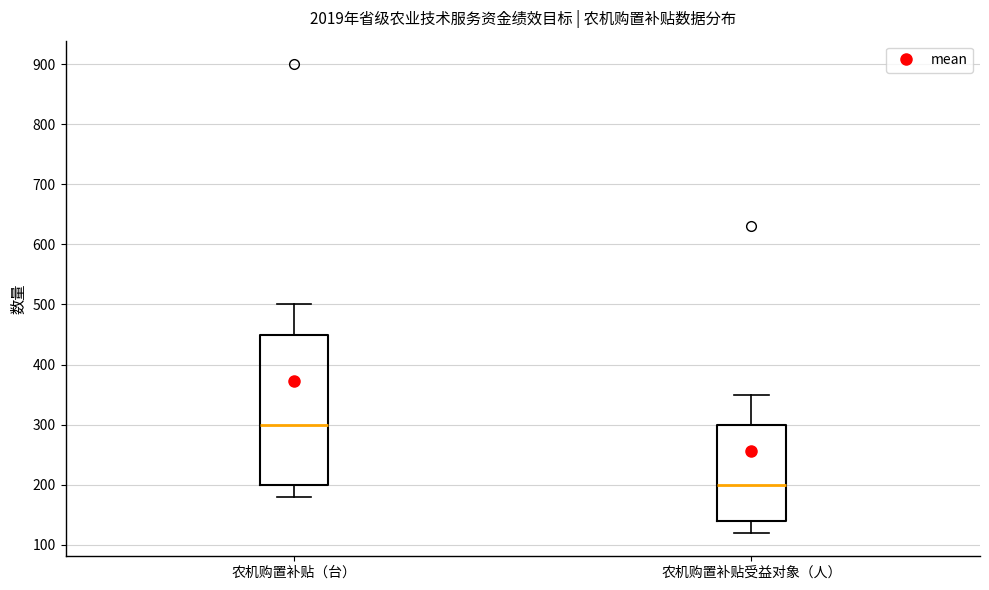

Reading left to right, read every box against the y-axis: the position of its median line, the range the box covers, and the ends of its whiskers. The values are not printed on the chart, so give them approximately, as read against the axis.

农机购置补贴（台）: median 300, box 200 to 450, whiskers 180 to 500
农机购置补贴受益对象（人）: median 200, box 140 to 300, whiskers 120 to 350